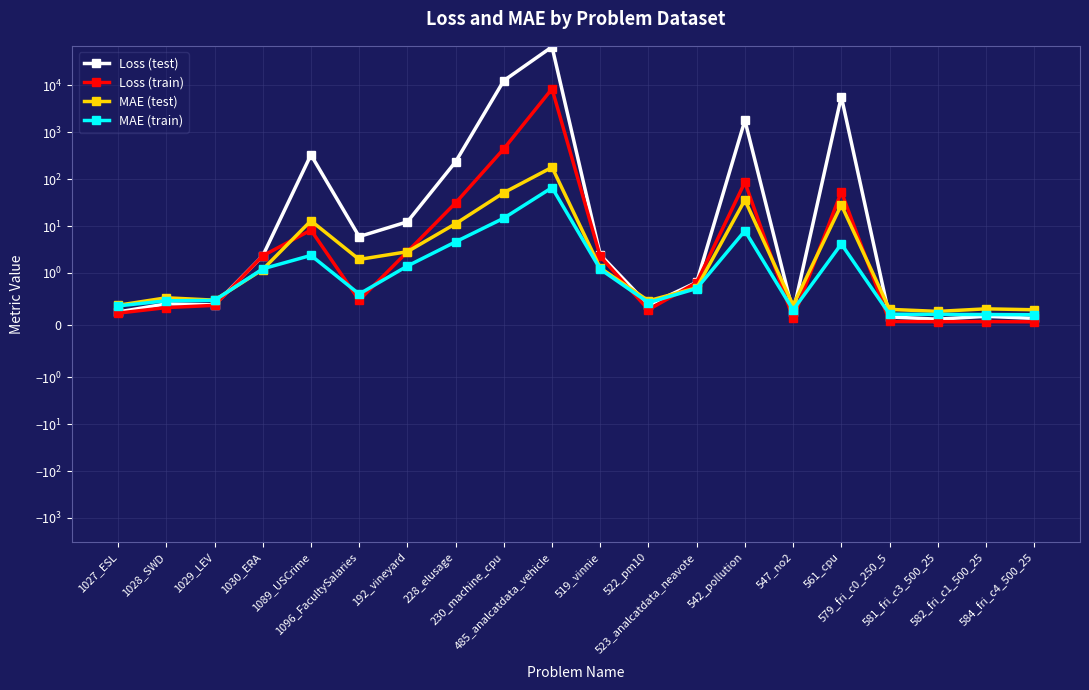

At which category is the sum across all series the highest?

485_analcatdata_vehicle